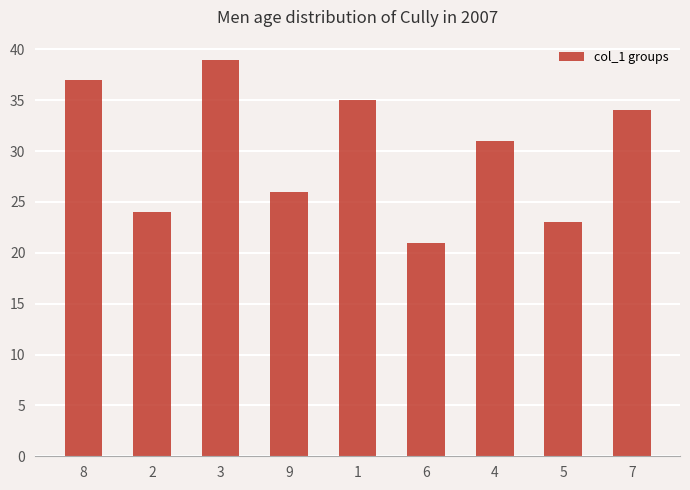

Reading left to right, transcribe all the data shown in this chart.

8=37	2=24	3=39	9=26	1=35	6=21	4=31	5=23	7=34